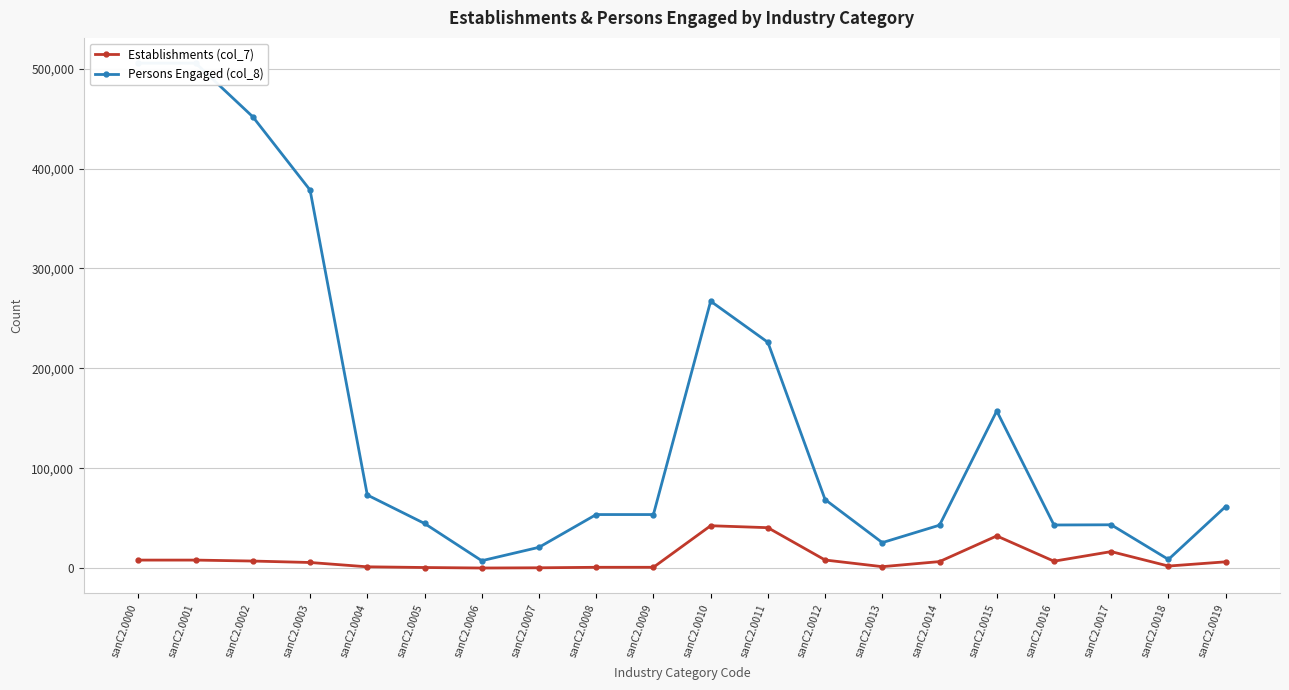

At which category does Persons Engaged (col_8) reach its first local valley?

sanC2.0006